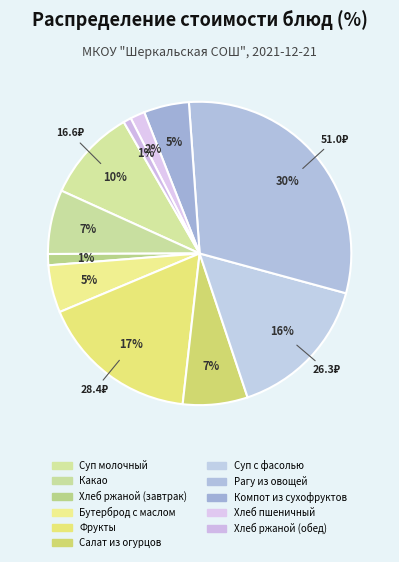

Between Какао and Хлеб пшеничный, which is larger?

Какао